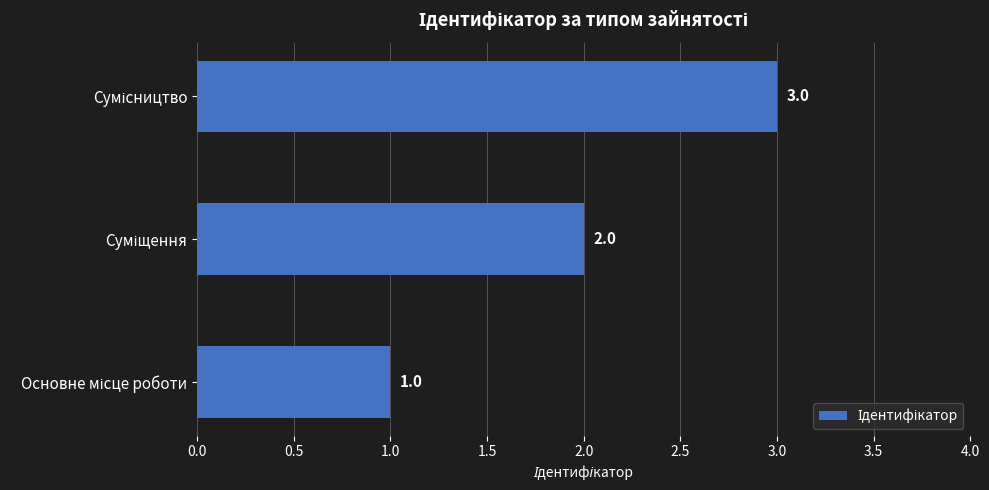

What is the sum of all values?

6